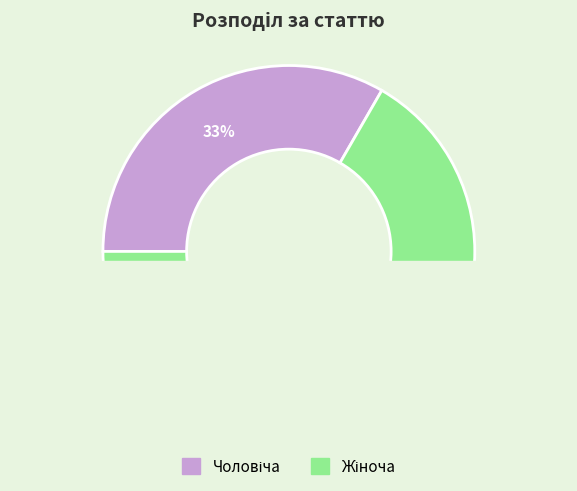

Combined, do Жіноча and Чоловіча account for over 50%?

Yes